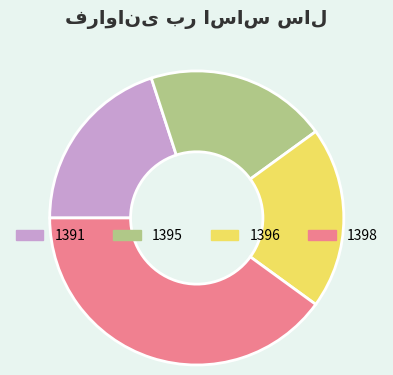

Does 1396 represent more than half of the total?

No